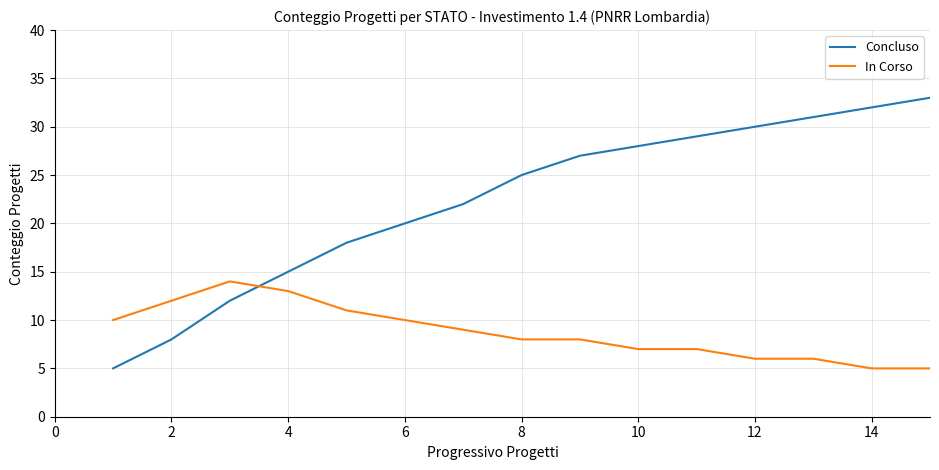

Which series has the largest total across all categories?

Concluso